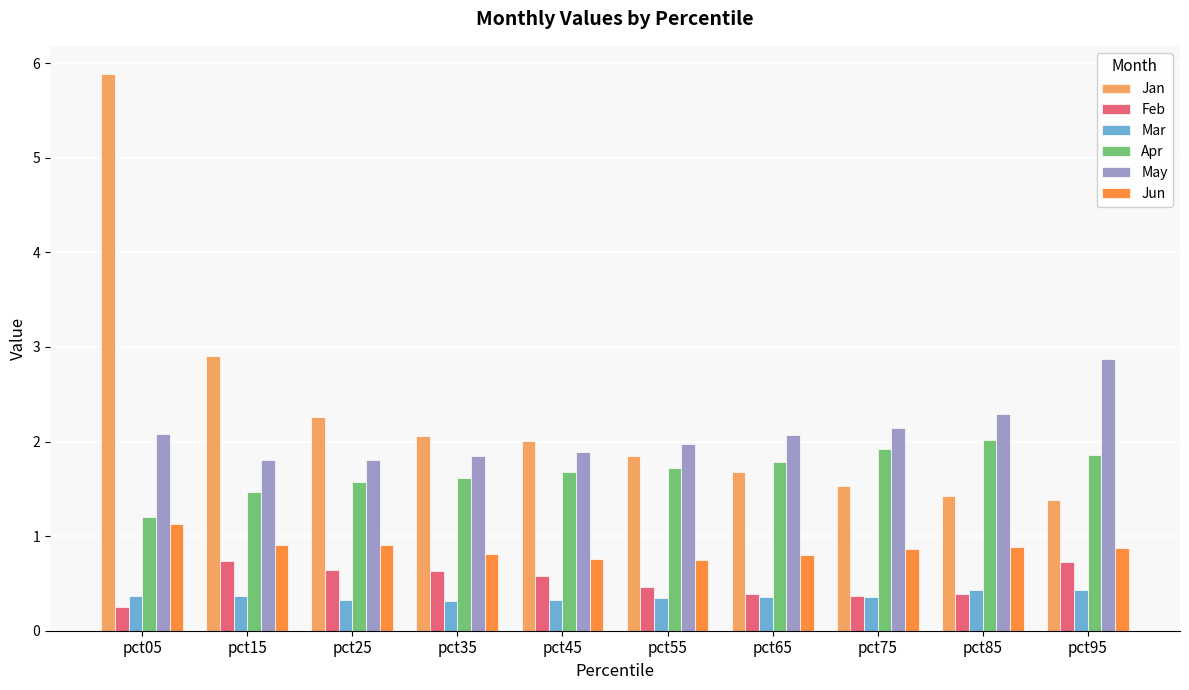

What is the average value of the Mar series?

0.4